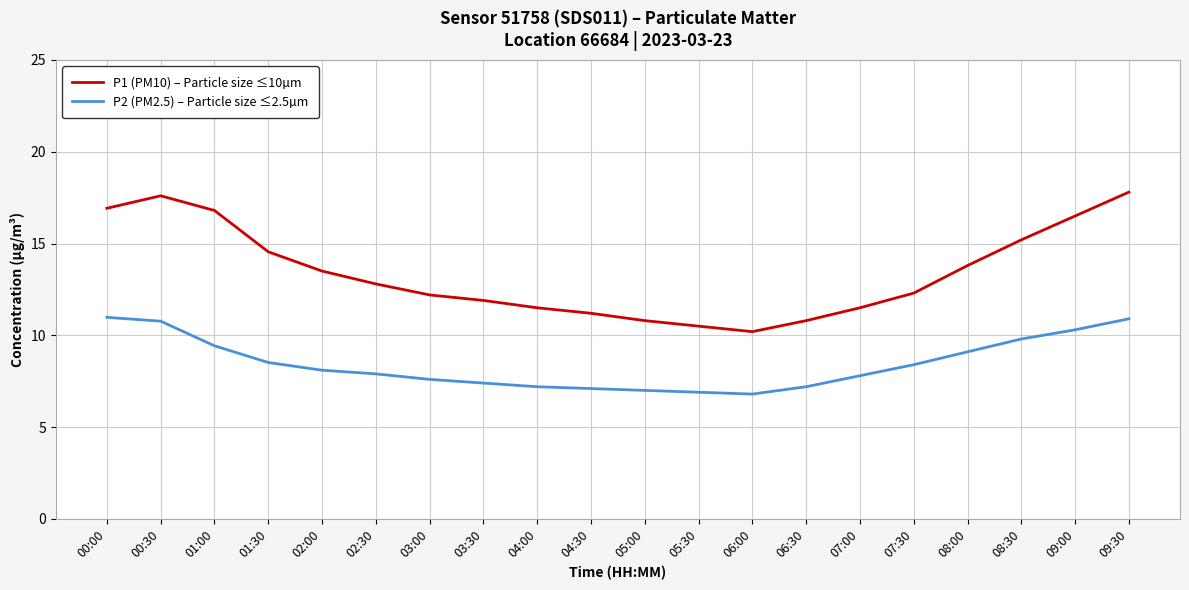

What value does the P2 (PM2.5) – Particle size ≤2.5µm series have at 01:30?

8.5